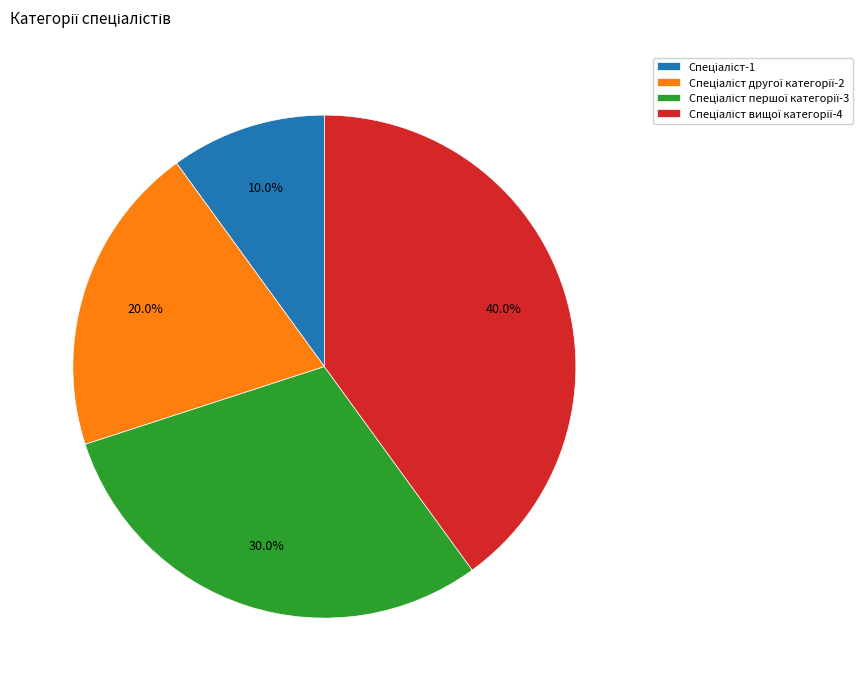

Is there any slice that represents more than half of the pie?

No